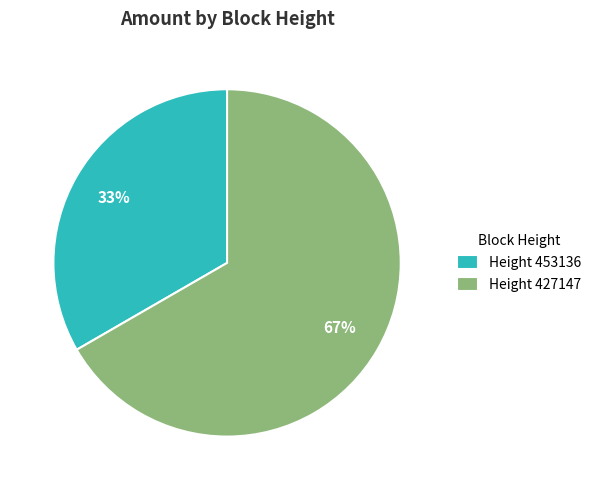

Rank the categories by value from lowest to highest.

Height 453136, Height 427147